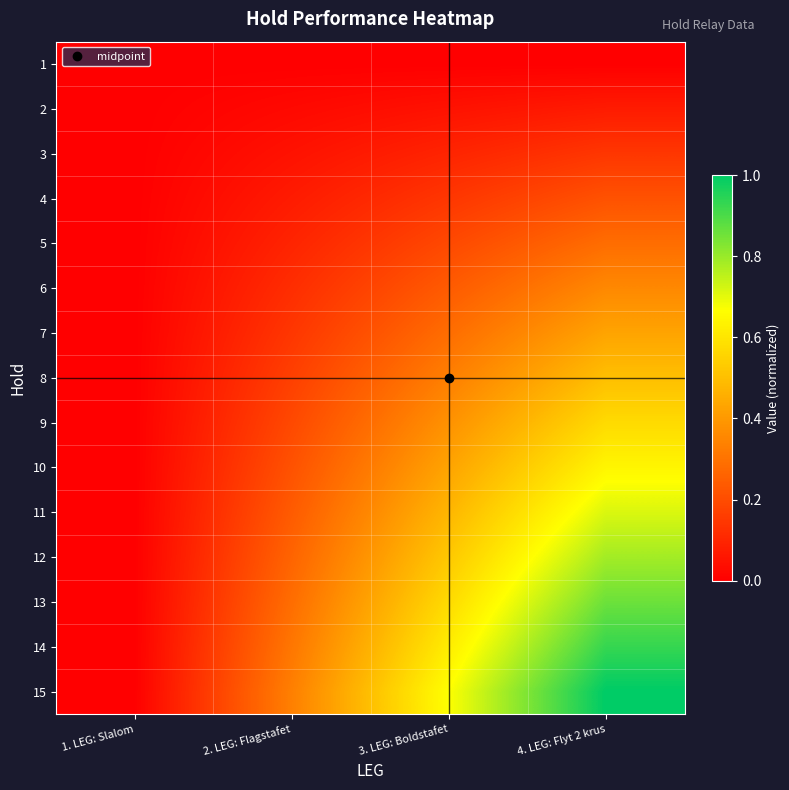

What is the greatest value displayed?

1.0